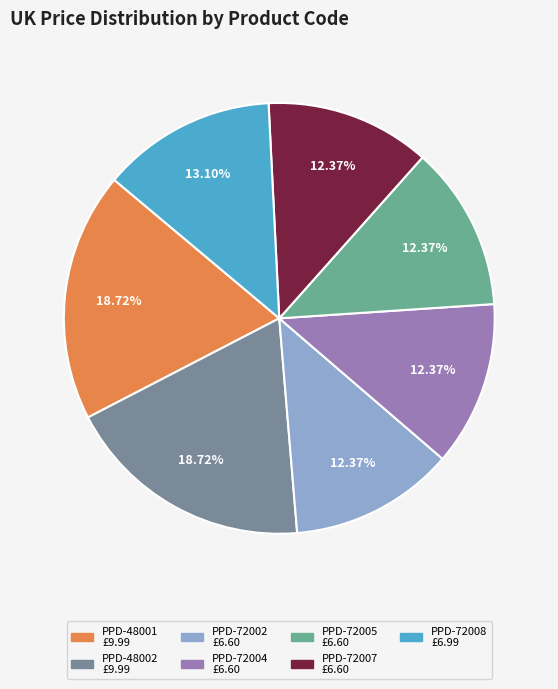

Does PPD-72007 represent more than half of the total?

No